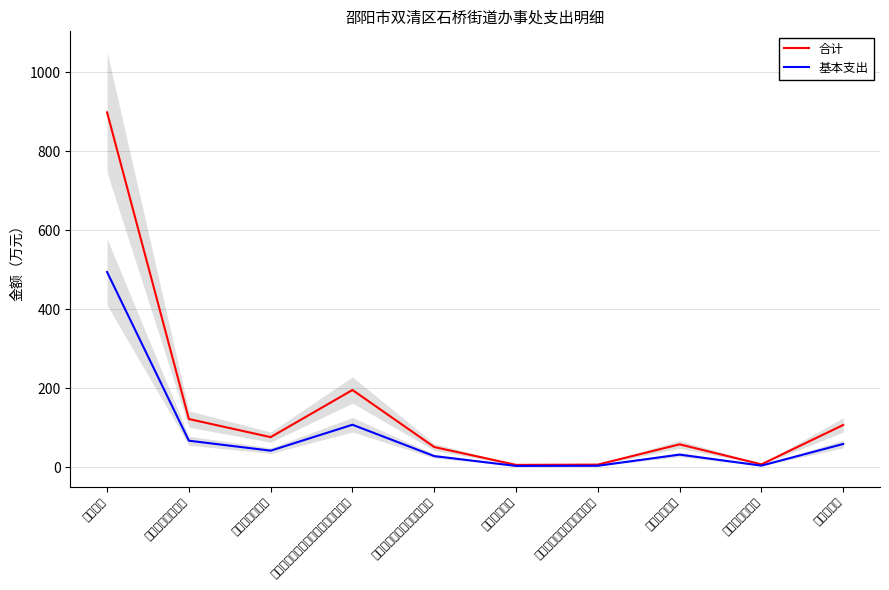

What is the approximate value of 合计 at 行政运行?

898.0